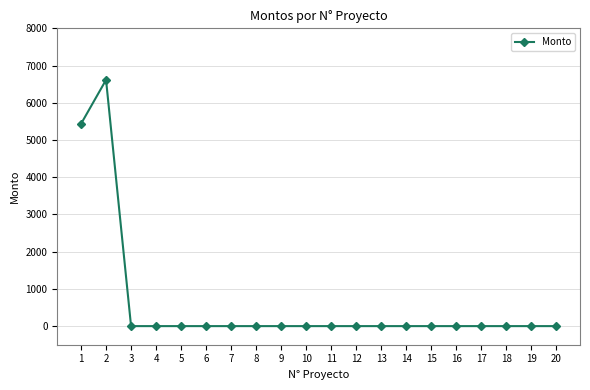

The chart shows a value of 2183.4 at 3. True or false?

False